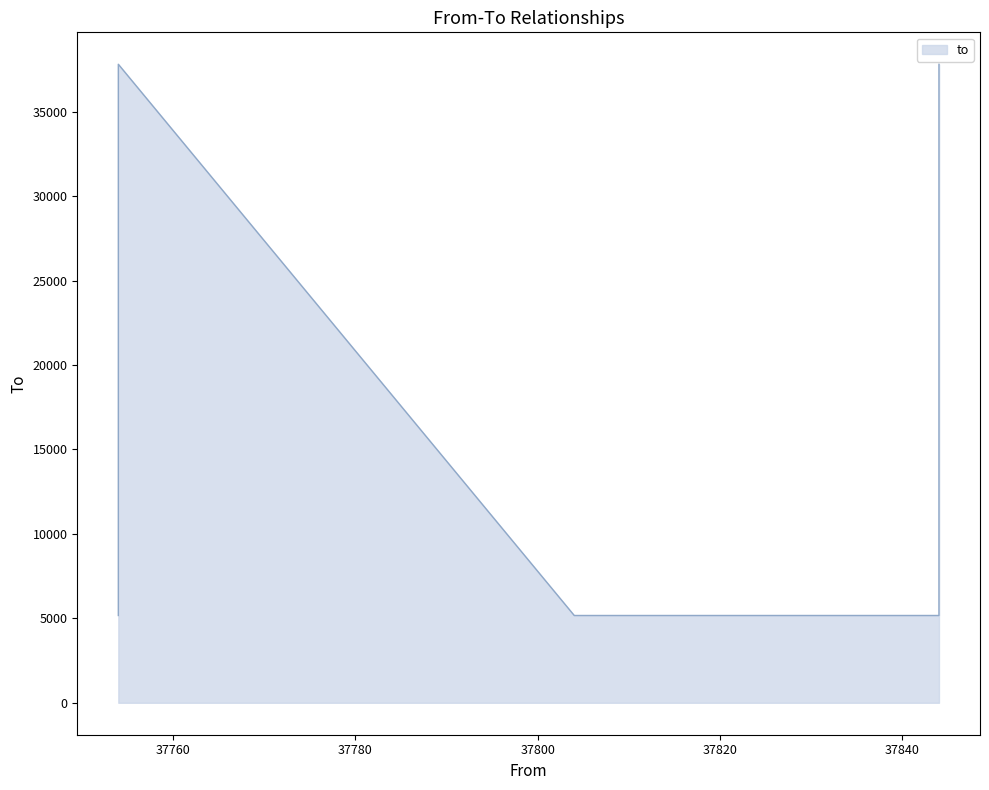

What value does the data have at 37844, to the nearest 50?

5150